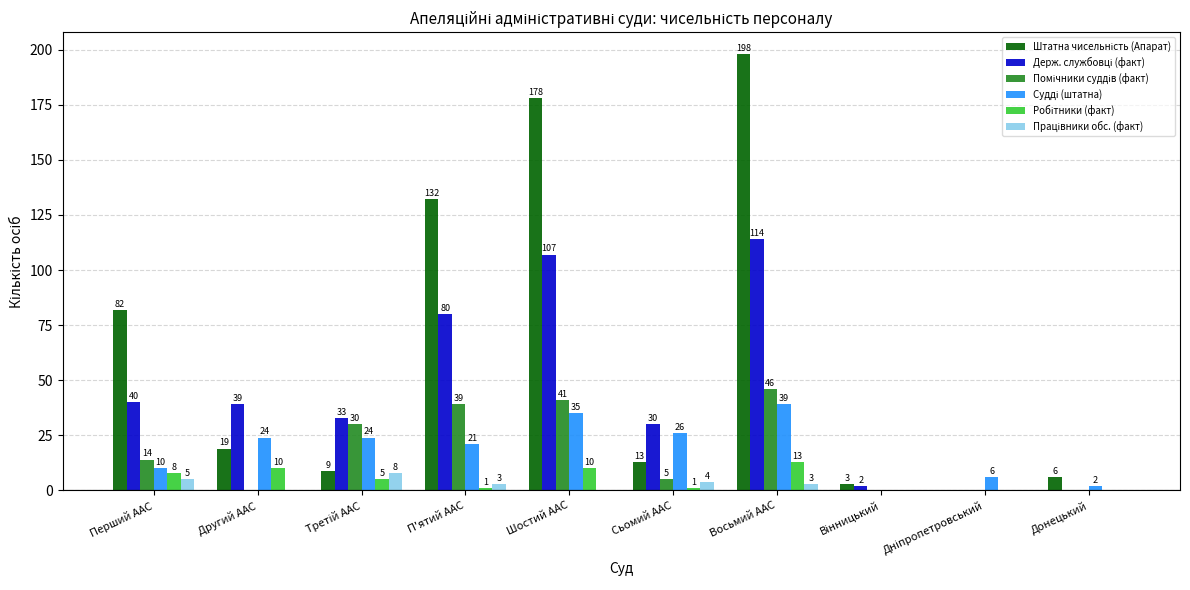

At which category is the sum across all series the highest?

Восьмий ААС